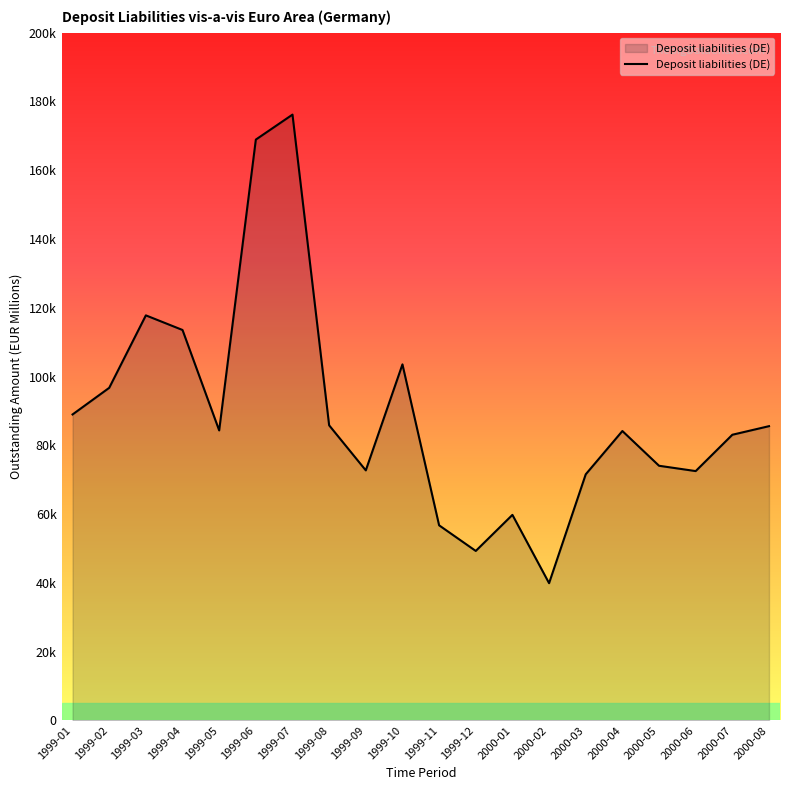

List the labels in order of value, smallest first.

2000-02, 1999-12, 1999-11, 2000-01, 2000-03, 2000-06, 1999-09, 2000-05, 2000-07, 2000-04, 1999-05, 2000-08, 1999-08, 1999-01, 1999-02, 1999-10, 1999-04, 1999-03, 1999-06, 1999-07